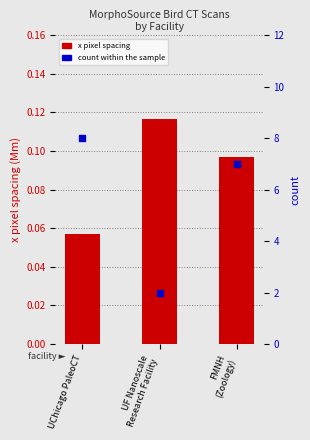

Which series contains the highest Y value?

count within the sample